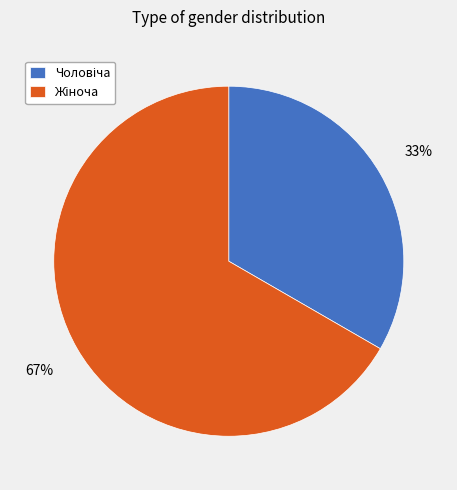

To the nearest percent, what is the average slice percentage?

50%